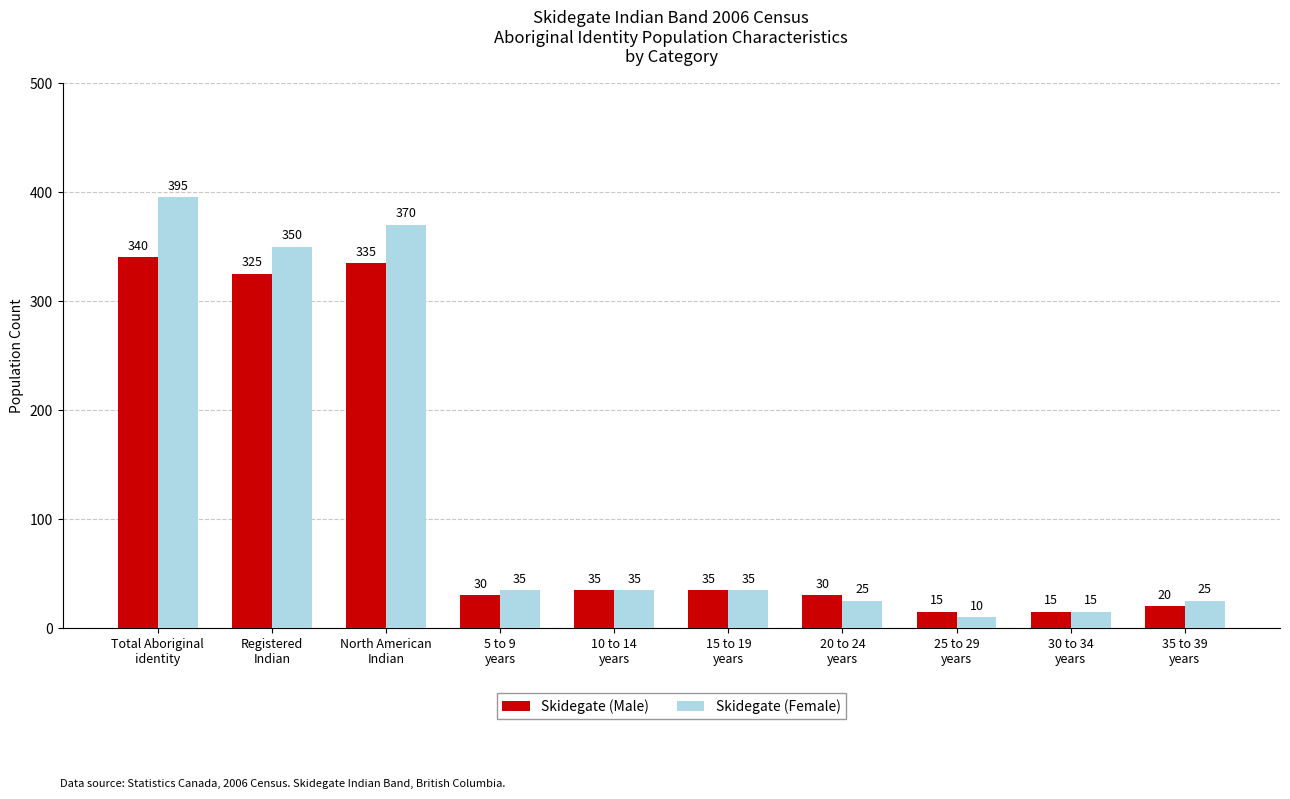

At which category is the sum across all series the highest?

Total Aboriginal
identity